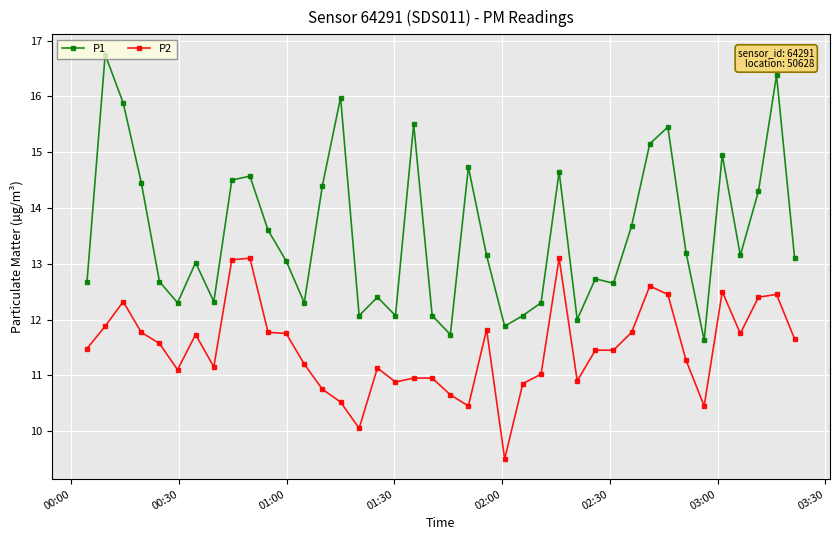

In P1, how many points are lower than both neighbors (excluding endpoints)?

11